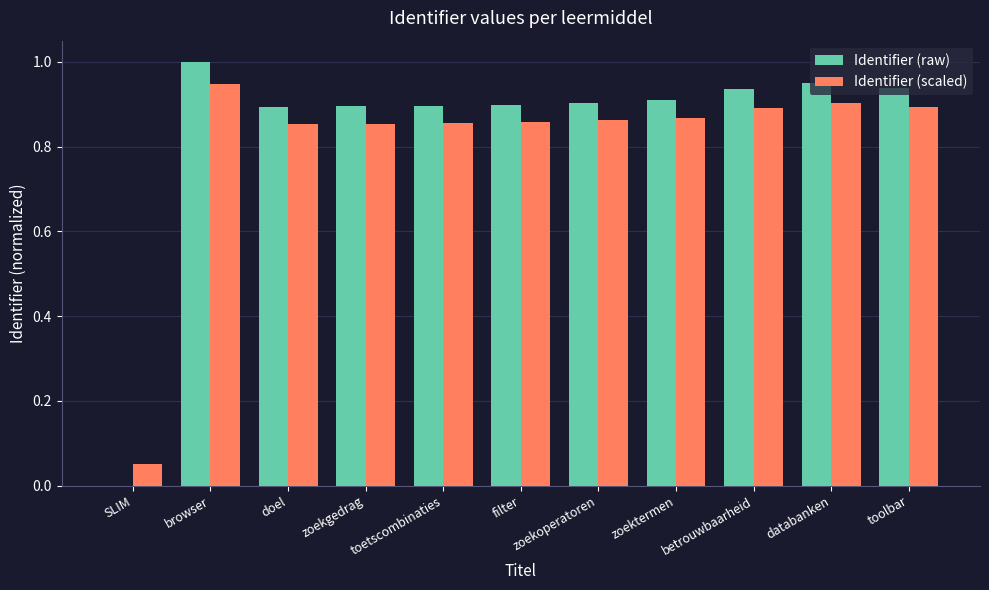

Which series has the widest spread of values?

Identifier (raw)